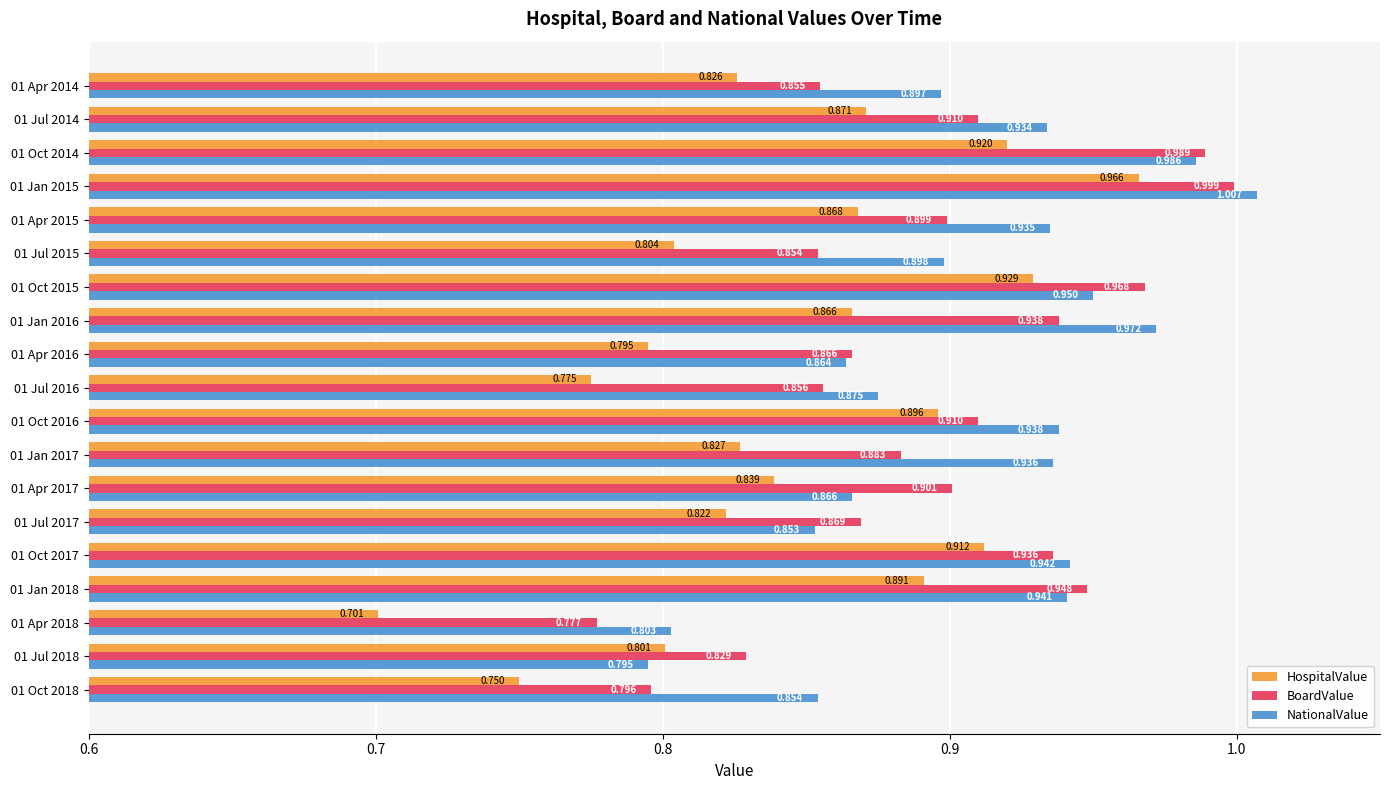

Which series has the largest total across all categories?

NationalValue